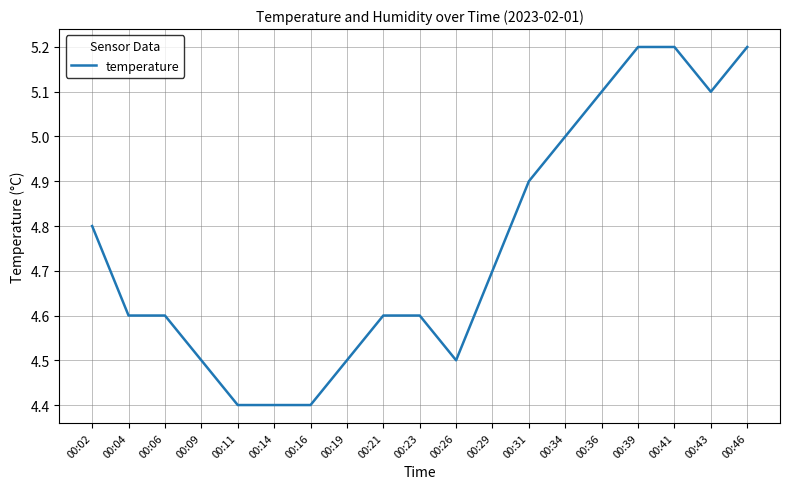

The value at 00:06 is 4.6. True or false?

True